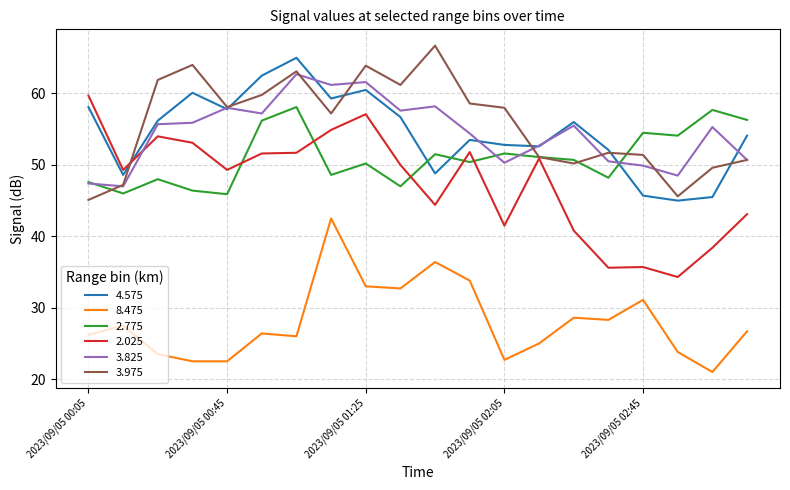

Which series has the widest spread of values?

2.025